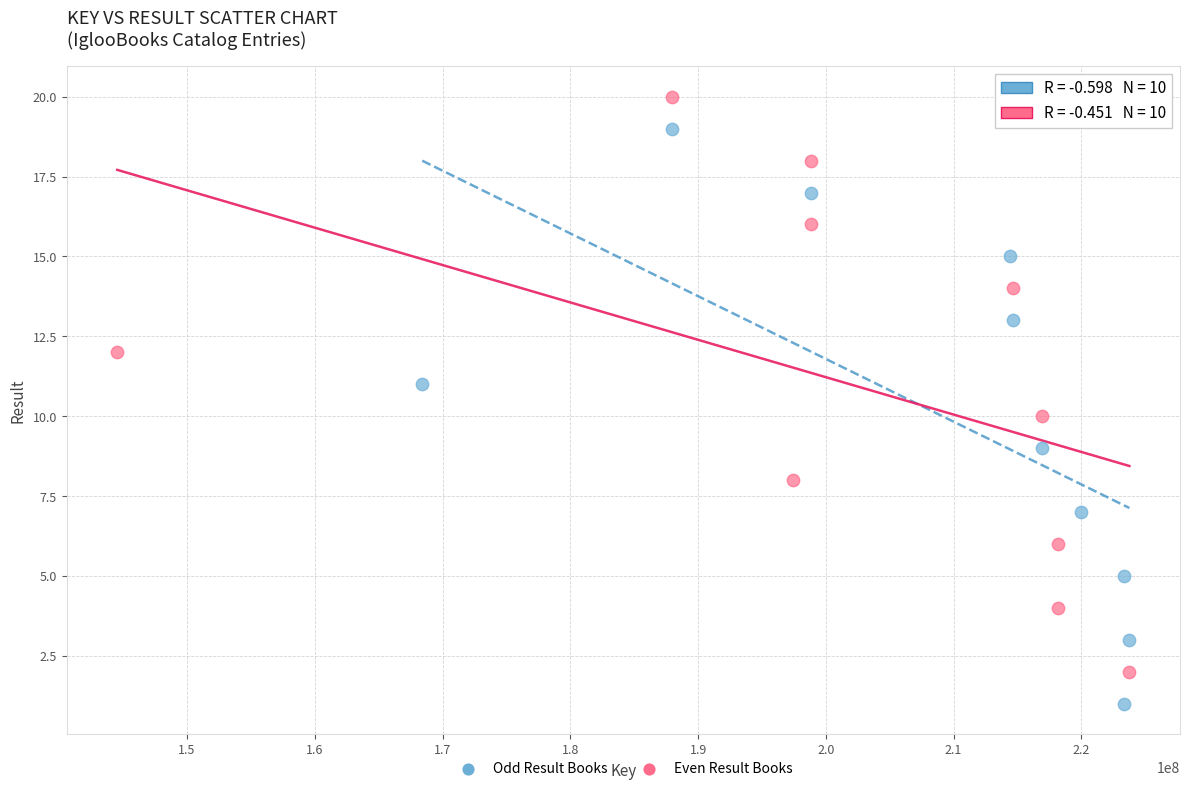

Which series contains the lowest Y value?

Odd Result Books